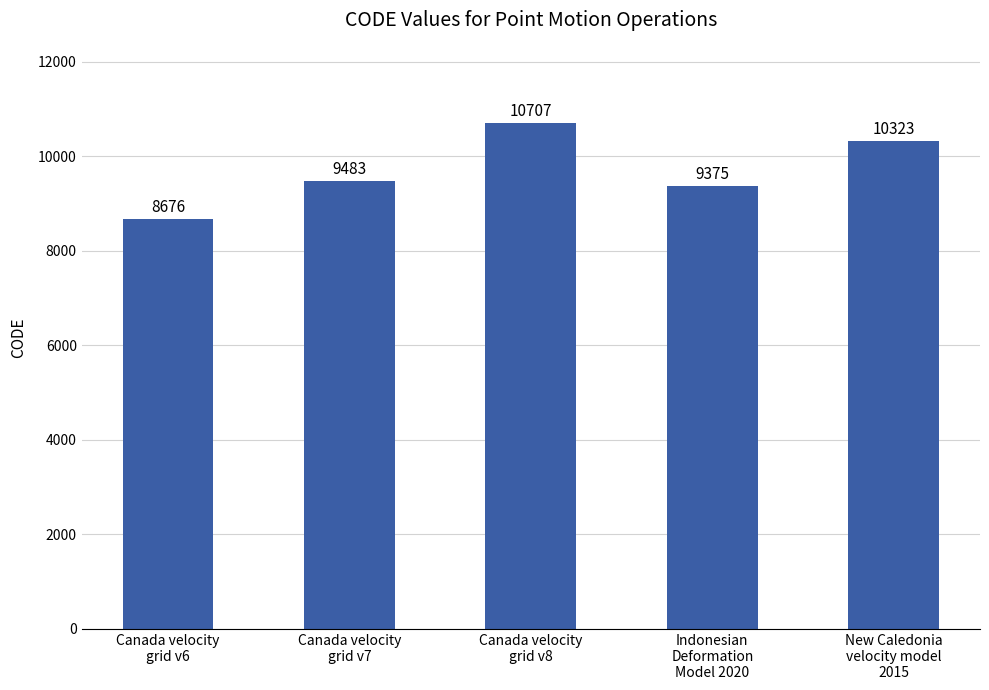

Between Canada velocity
grid v7 and Indonesian
Deformation
Model 2020, which is larger?

Canada velocity
grid v7